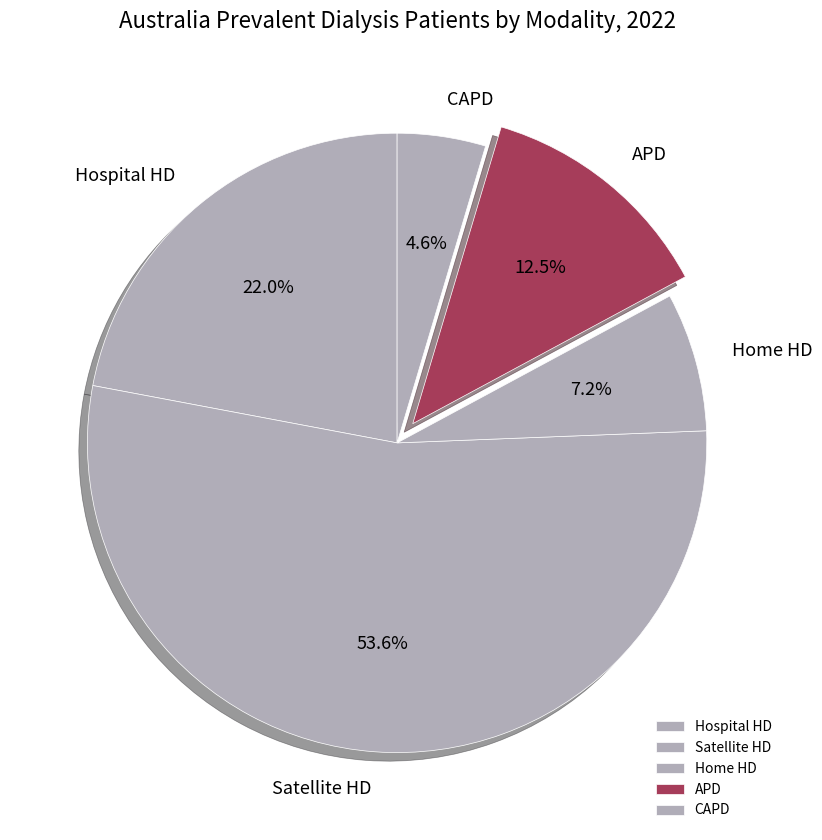

Which has a higher value, APD or Satellite HD?

Satellite HD